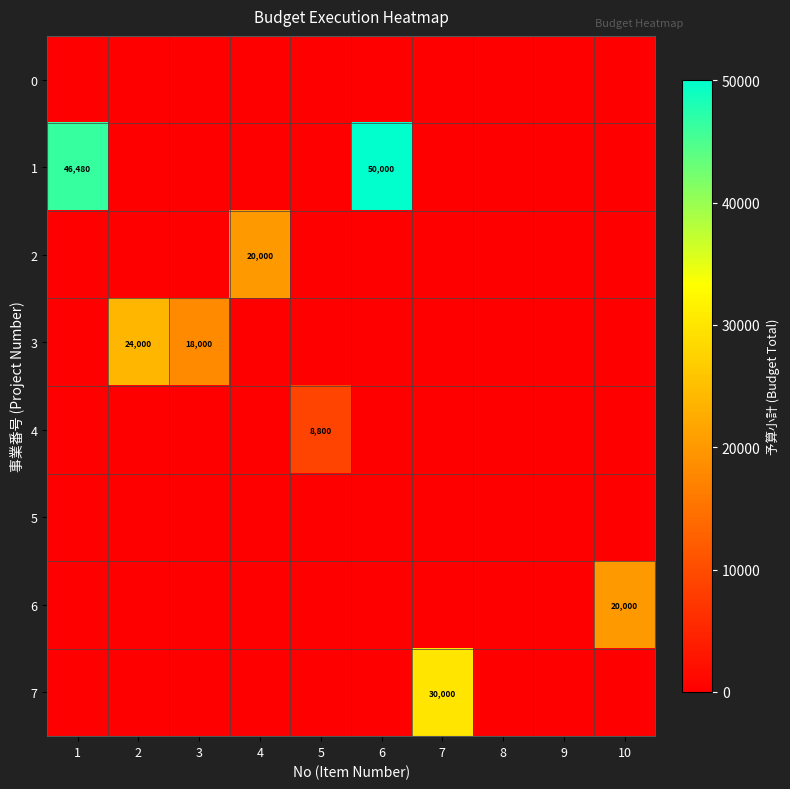

True or false: 2 has a value of 20000 at 4.

True